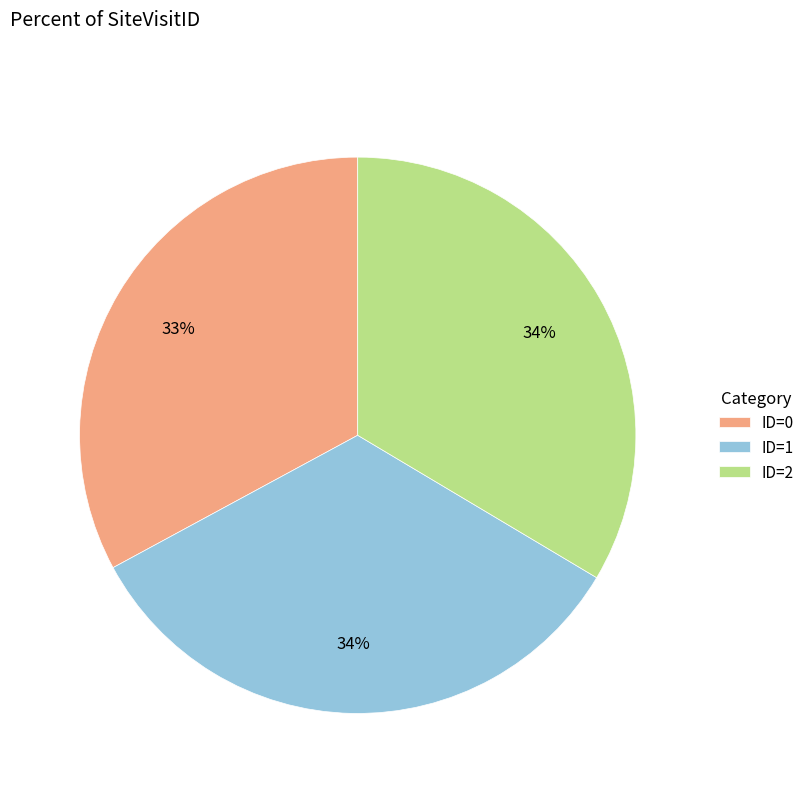

To the nearest percent, what is the average slice percentage?

33%